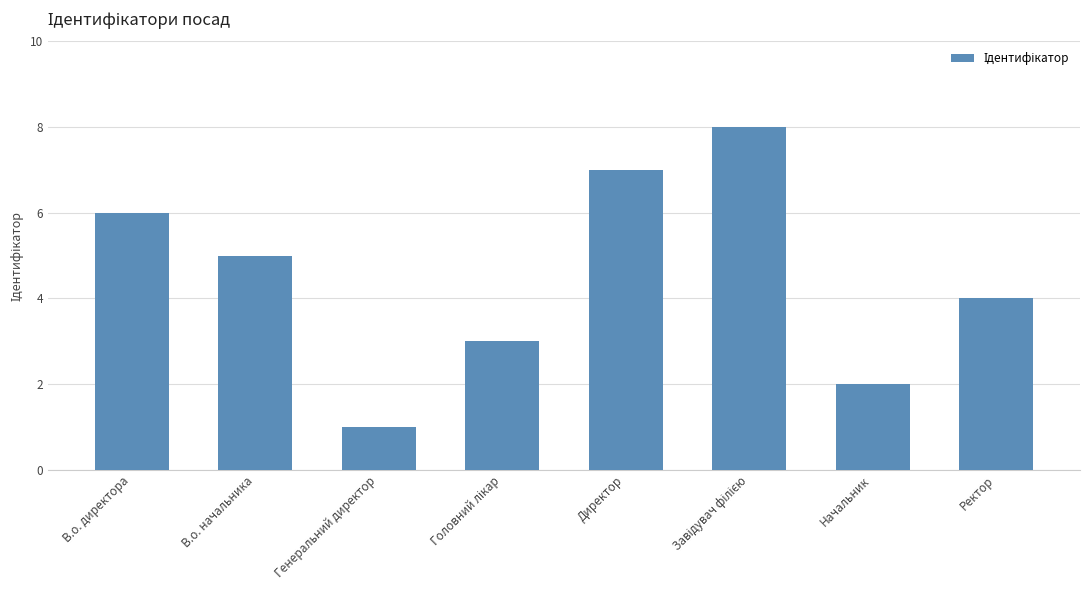

How many values are below 5?

4